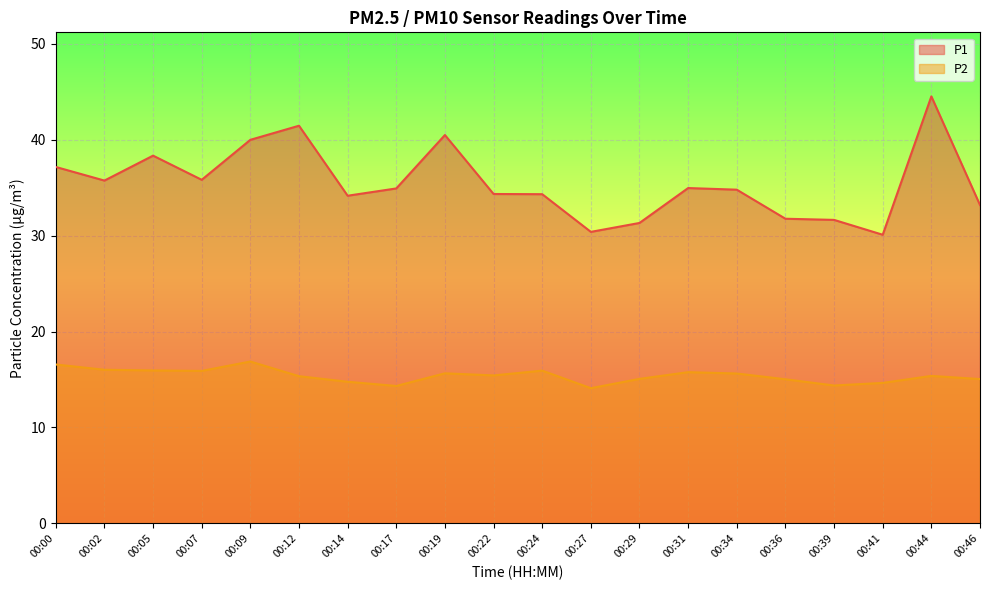

What is the sum of all P1 values?

709.6